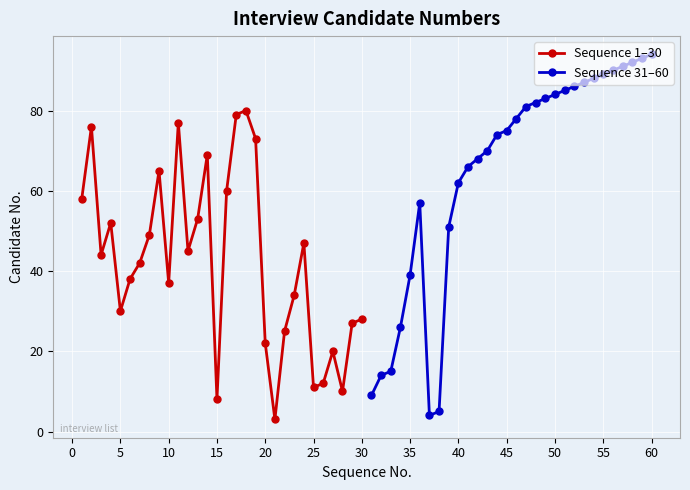

What is the maximum value shown in the chart?

94